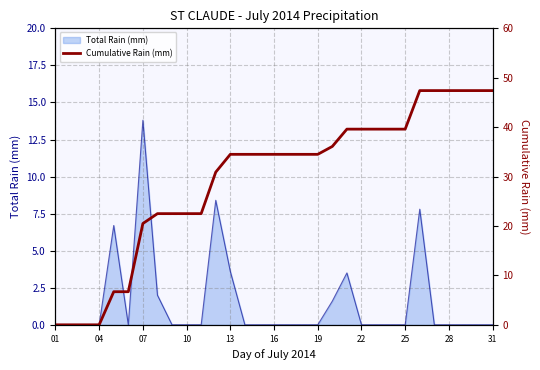

Reading right to left, extract all data points from this chart.

47.4	47.4	47.4	47.4	47.4	47.4	39.6	39.6	39.6	39.6	39.6	36.1	34.5	34.5	34.5	34.5	34.5	34.5	34.5	30.9	22.5	22.5	22.5	22.5	20.5	6.7	6.7	0.0	0.0	0.0	0.0